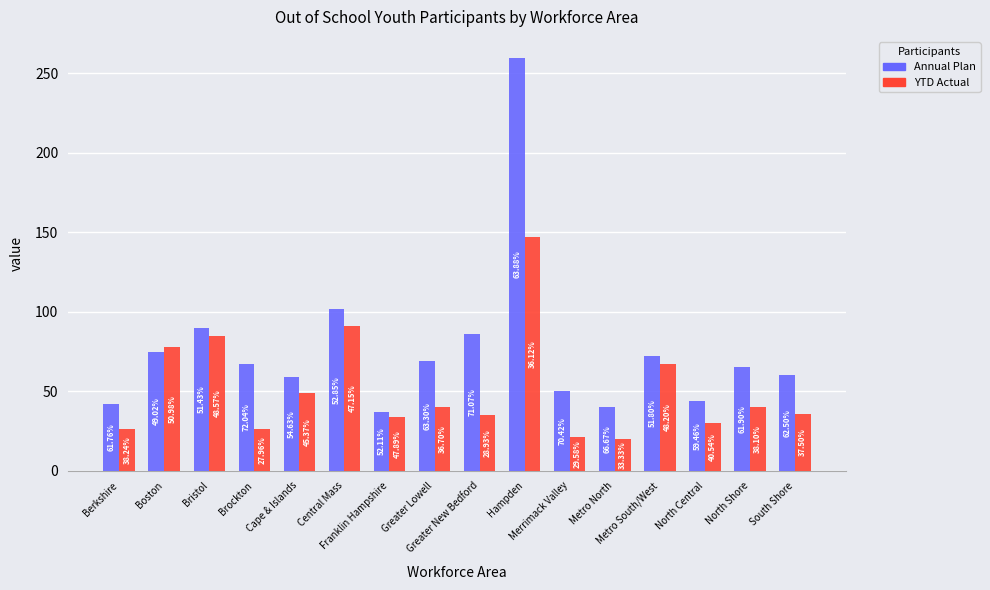

How many bars are there in total?

32